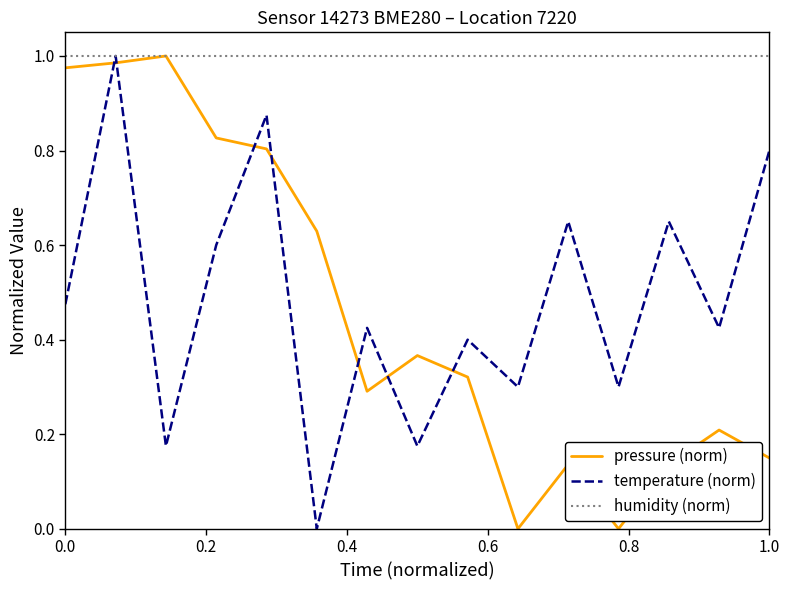

True or false: temperature (norm) and pressure (norm) intersect in this chart.

True